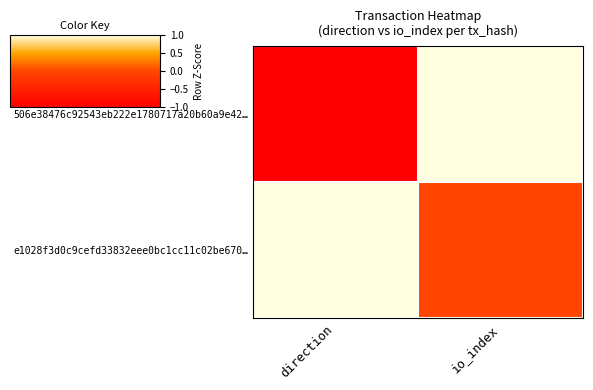

List the series in order of their peak value, lowest first.

506e38476c92543eb222e1780717a20b60a9e42…, e1028f3d0c9cefd33832eee0bc1cc11c02be670…